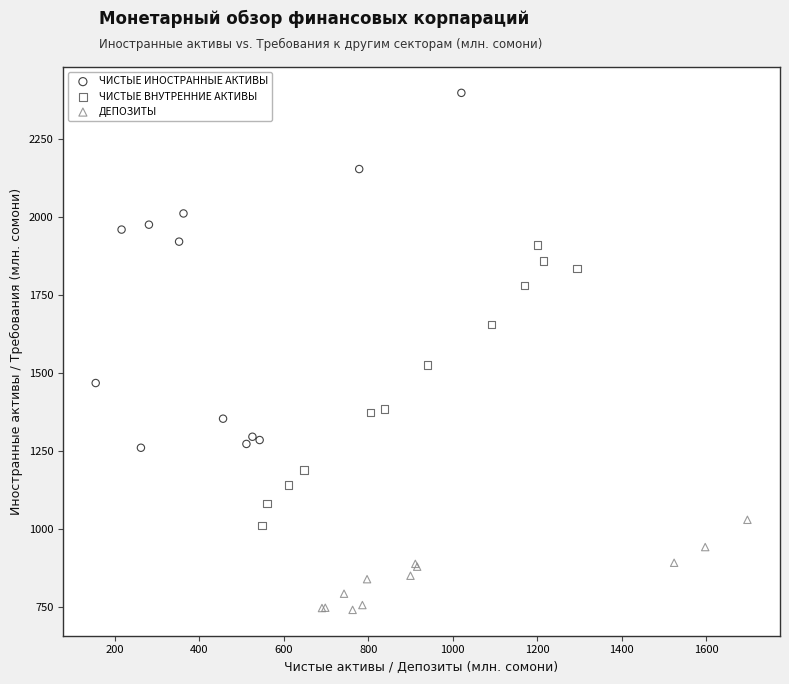

Which series contains the highest Y value?

ЧИСТЫЕ ИНОСТРАННЫЕ АКТИВЫ